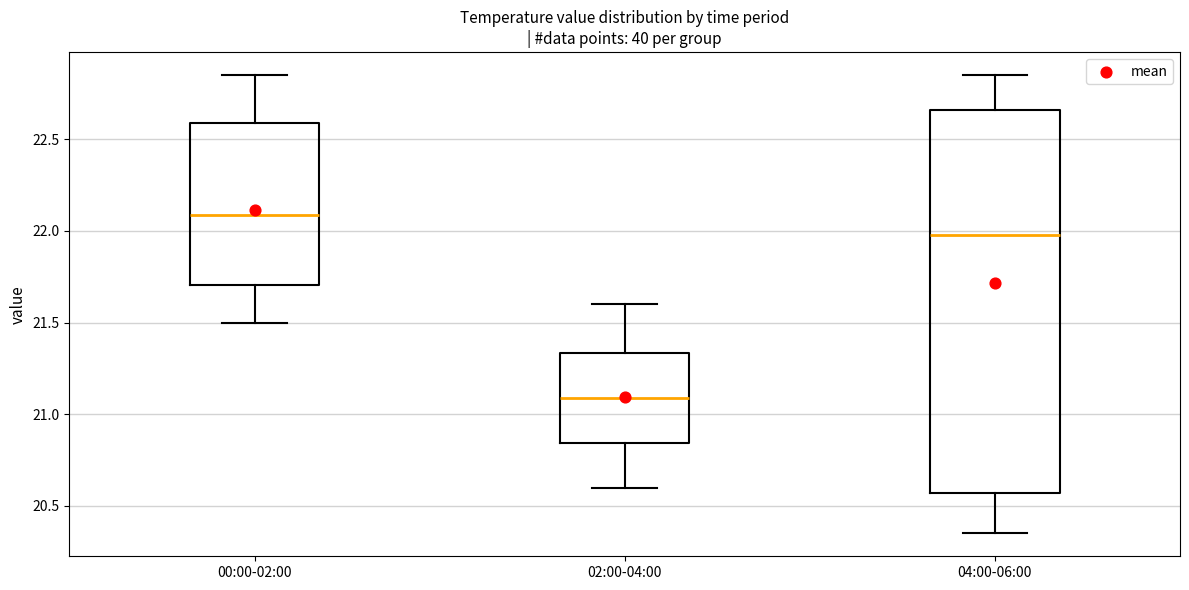

Where does the median line of the box for 02:00-04:00 sit on the y-axis? The values are not printed on the chart, so give them approximately, as read against the axis.

21.10